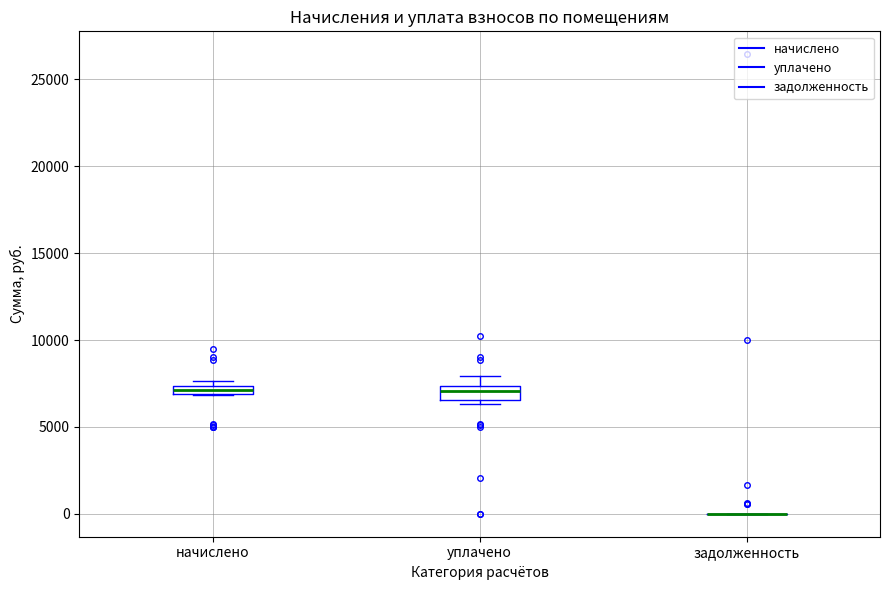

Where does the upper whisker of the box for уплачено end on the y-axis? The values are not printed on the chart, so give them approximately, as read against the axis.

8000